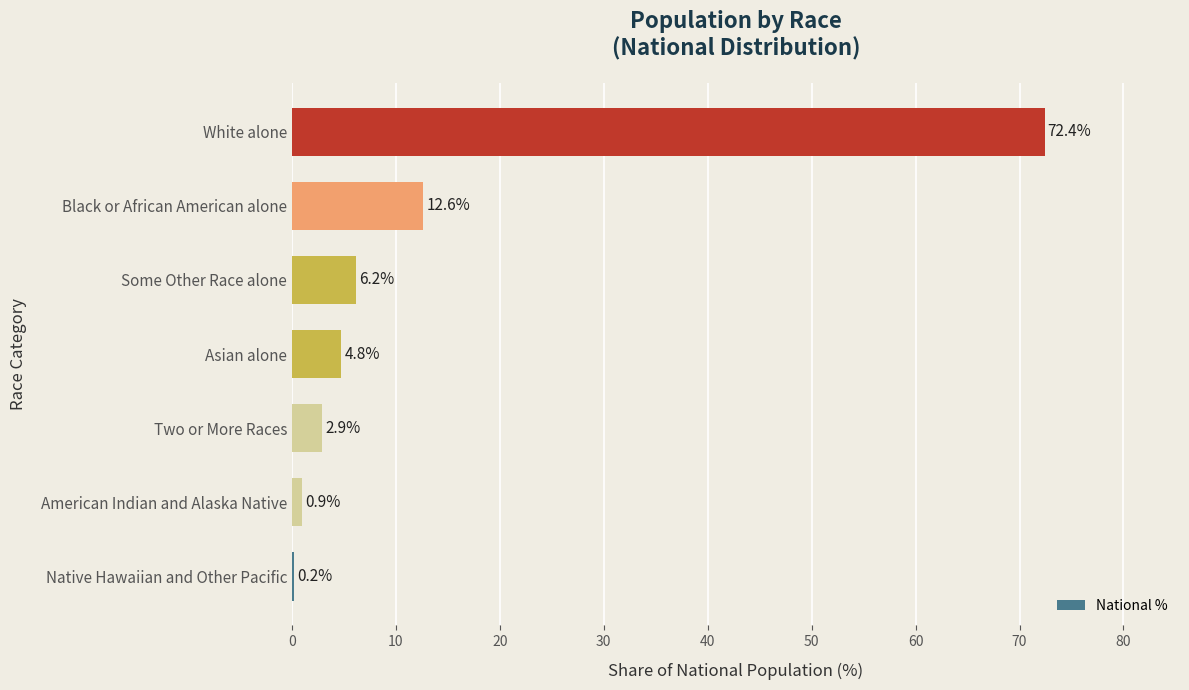

Does the chart contain stacked bars?

No